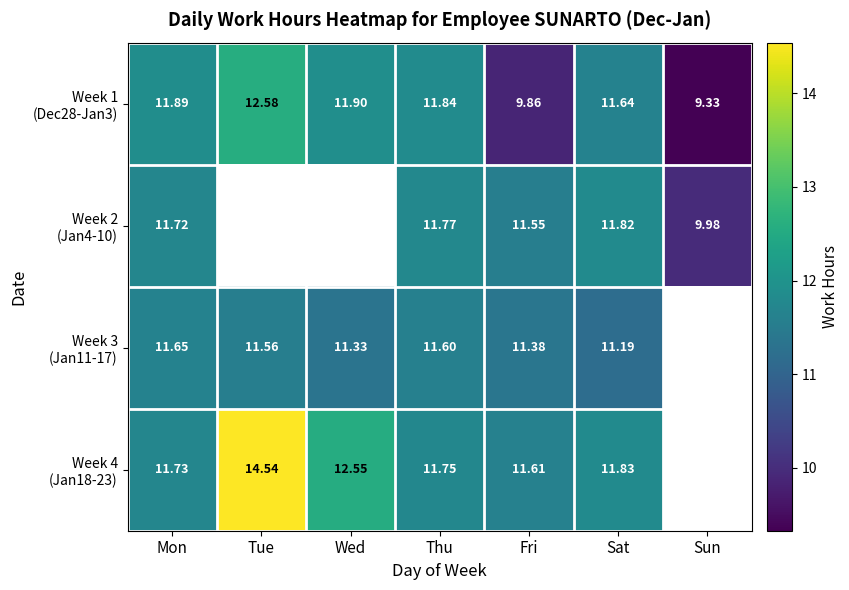

Between Tue and Fri, which is larger?

Tue